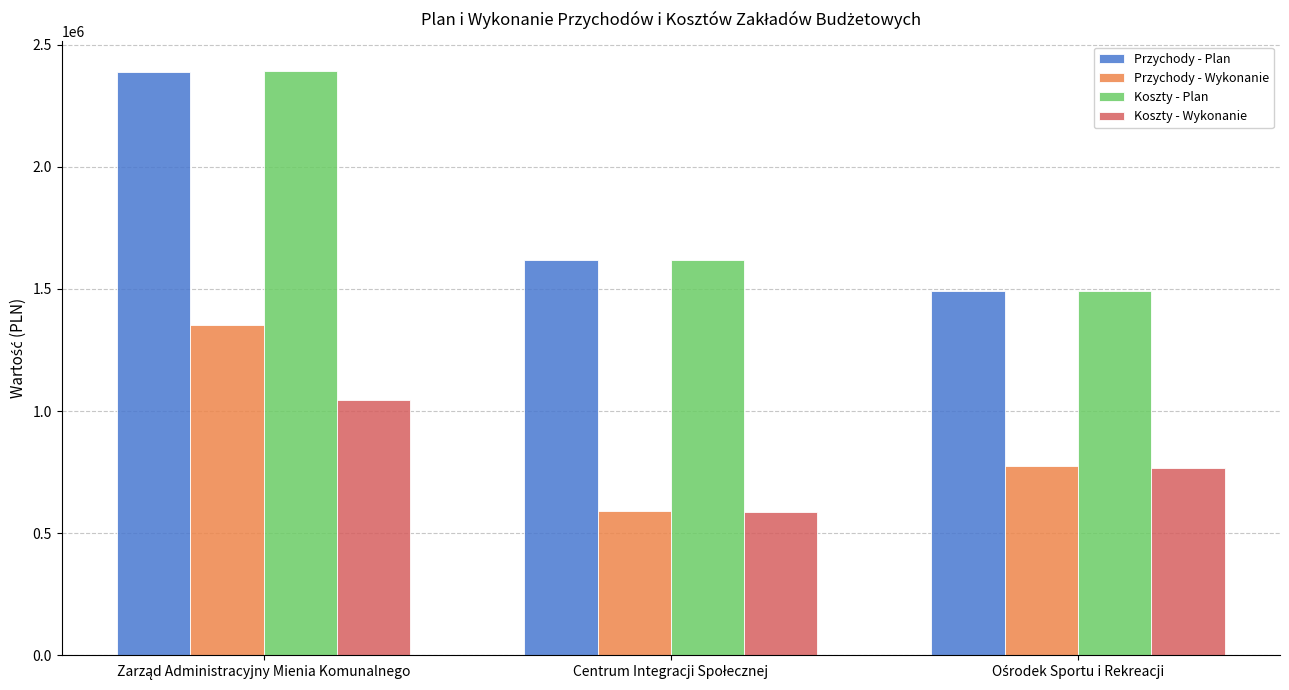

Reading left to right, what are all the values shown in this chart?

Przychody - Plan: 2388443.3	1620000.0	1493319.0
Przychody - Wykonanie: 1353962.8	591528.8	774094.2
Koszty - Plan: 2393443.3	1620000.0	1493319.0
Koszty - Wykonanie: 1046957.1	584841.9	765557.1